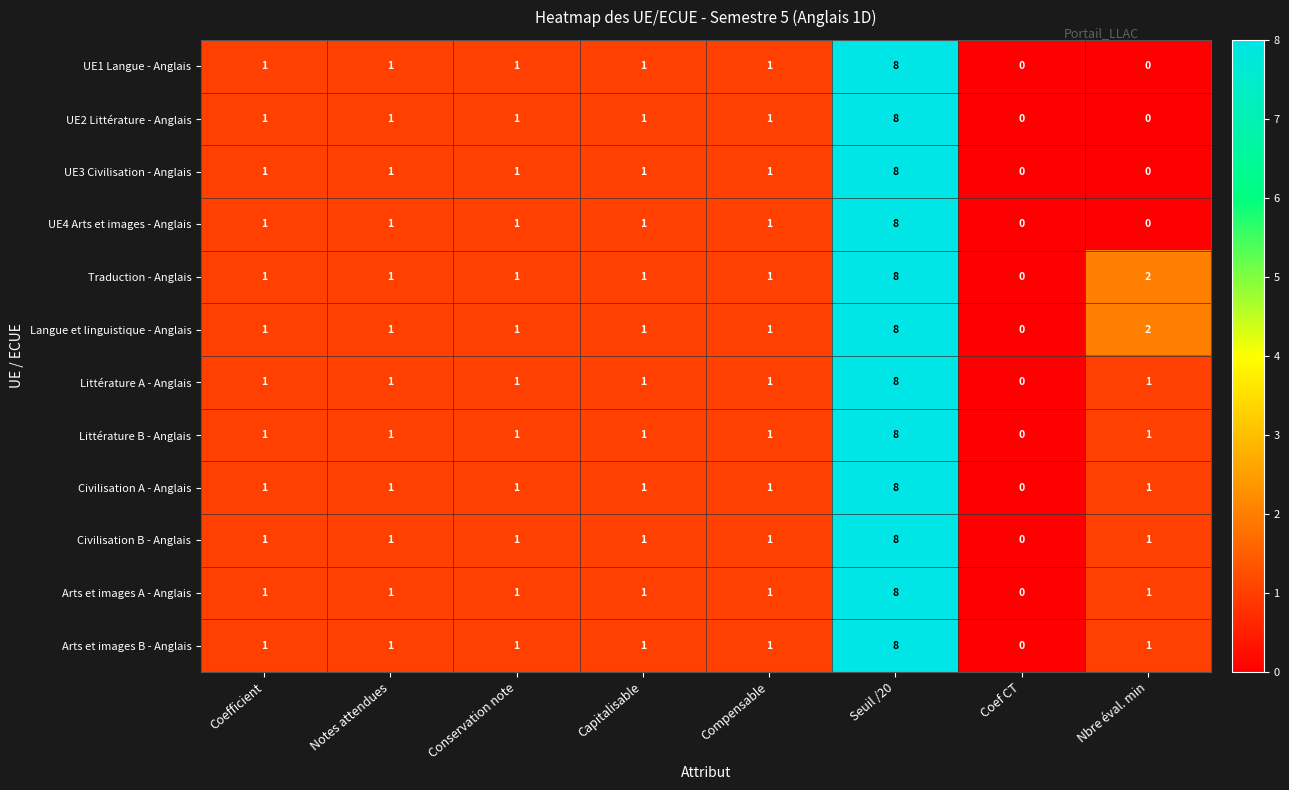

What is the difference between the maximum and minimum values in the Traduction - Anglais series?

8